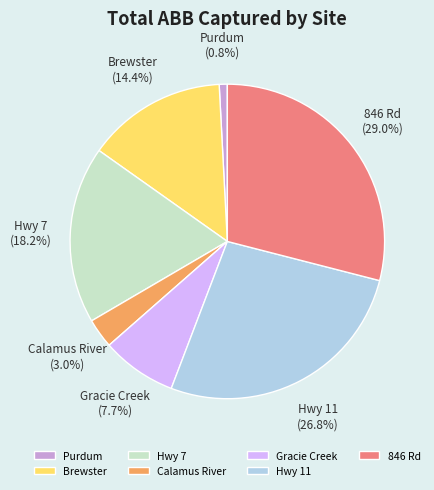

What is the smallest slice in the pie chart?

Purdum